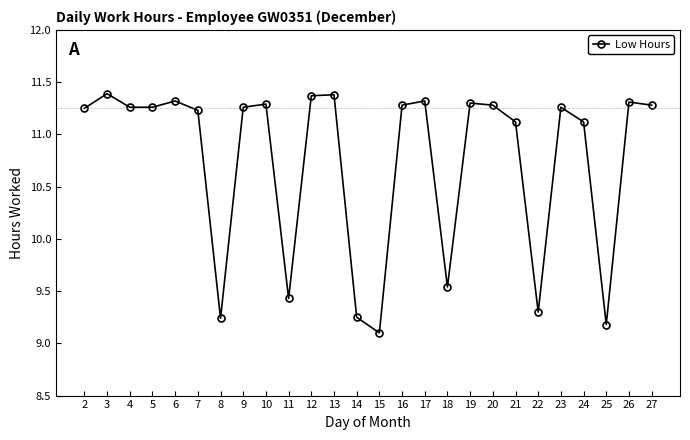

Which has a higher value, 2 or 20?

20